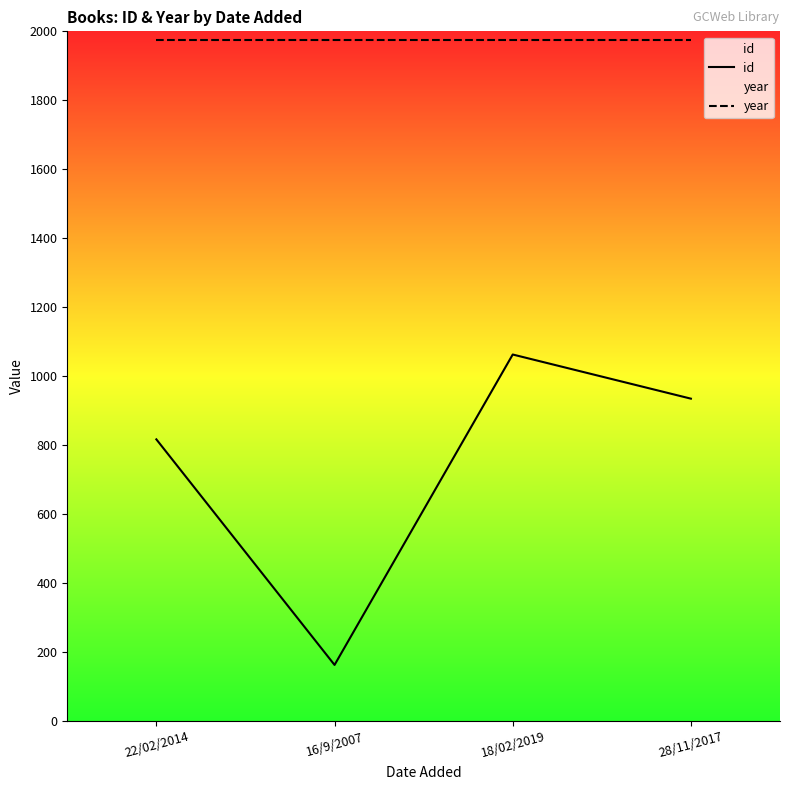

True or false: year and id intersect in this chart.

False